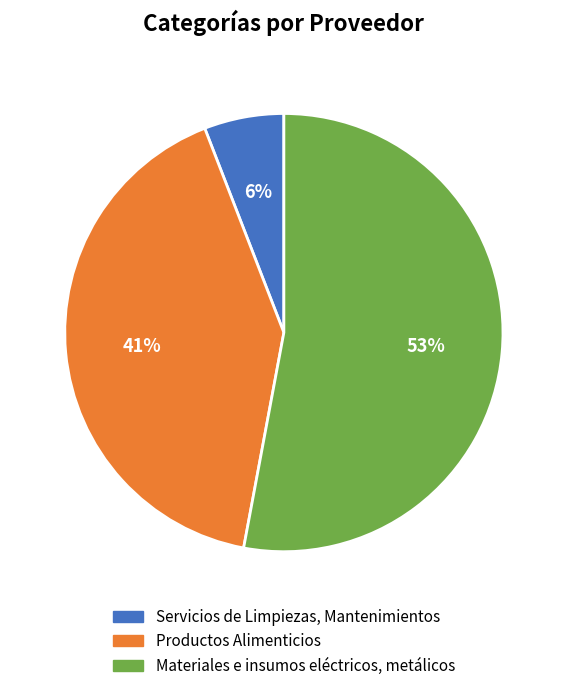

Is it true that Servicios de Limpiezas, Mantenimientos is 6% of the pie?

True